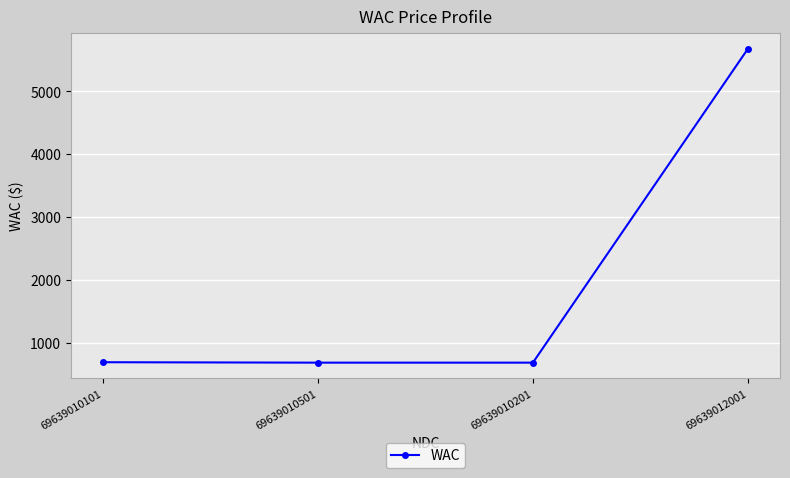

True or false: the data has more than 2 interior local peaks.

False